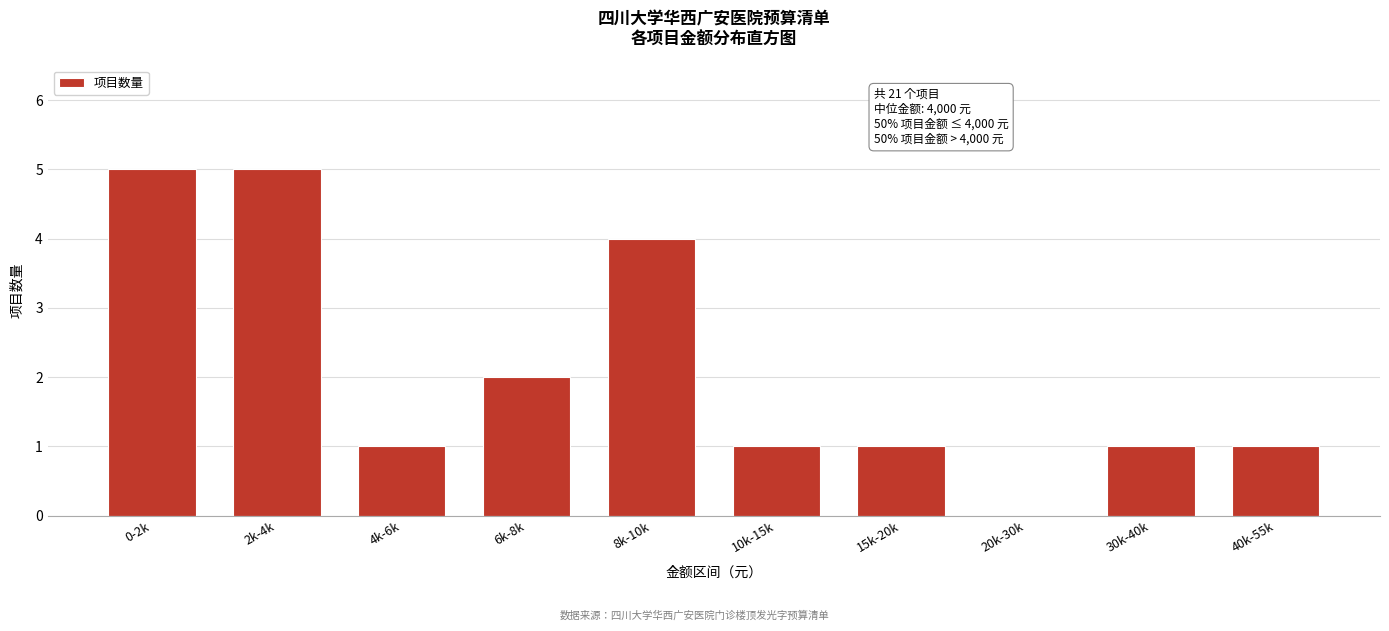

Reading left to right, list all the values displayed in this chart.

0-2k=5	2k-4k=5	4k-6k=1	6k-8k=2	8k-10k=4	10k-15k=1	15k-20k=1	20k-30k=0	30k-40k=1	40k-55k=1